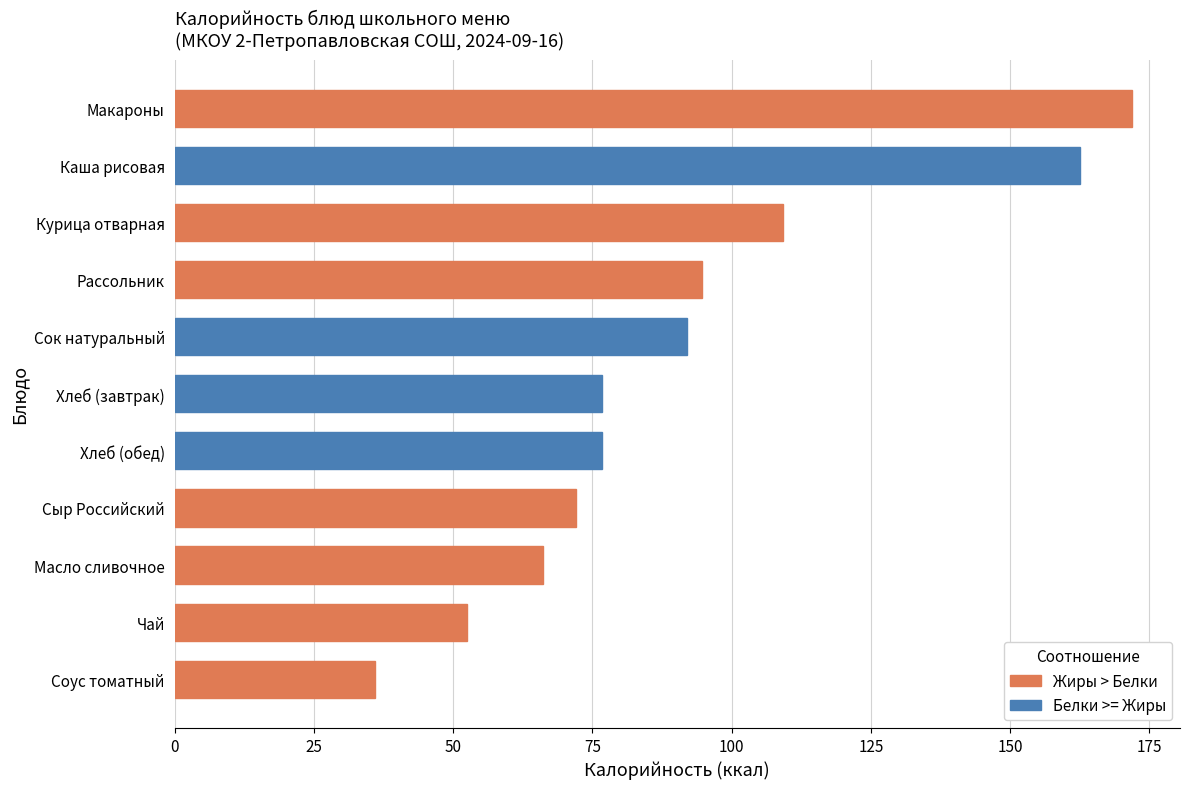

What is the sum of all values?

1010.2